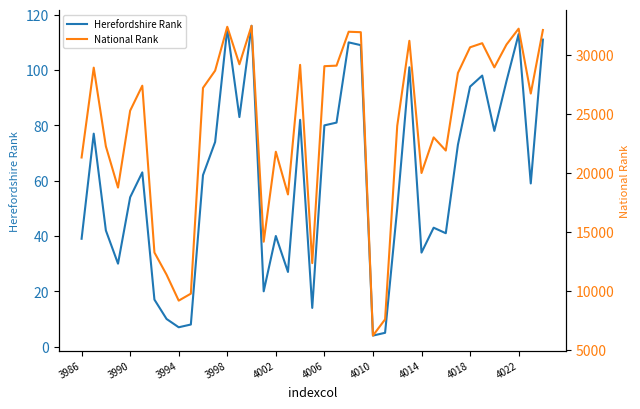

True or false: Herefordshire Rank has a value of 13 at 4002.

False